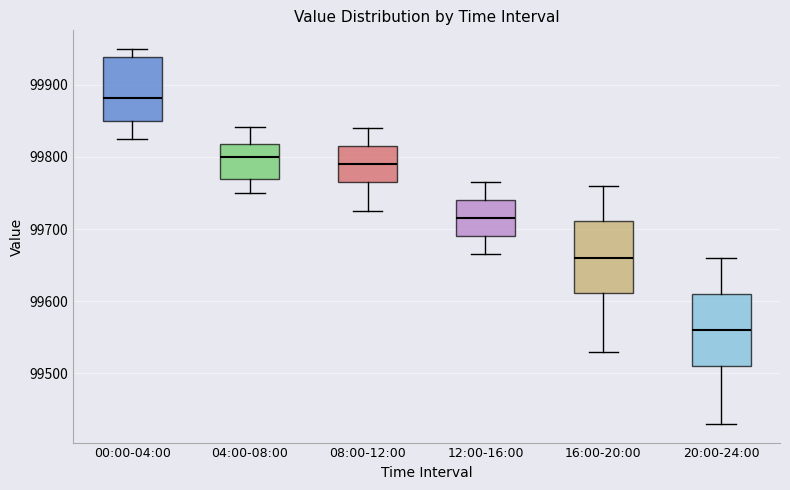

Reading left to right, transcribe this box plot: for each box, give where its median line is, the range the box spans, and where its two whiskers end, as read against the y-axis. The values are not printed on the chart, so give them approximately, as read against the axis.

00:00-04:00: median 99880, box 99850 to 99940, whiskers 99820 to 99950
04:00-08:00: median 99800, box 99770 to 99820, whiskers 99750 to 99840
08:00-12:00: median 99790, box 99770 to 99820, whiskers 99730 to 99840
12:00-16:00: median 99720, box 99690 to 99740, whiskers 99670 to 99770
16:00-20:00: median 99660, box 99610 to 99710, whiskers 99530 to 99760
20:00-24:00: median 99560, box 99510 to 99610, whiskers 99430 to 99660